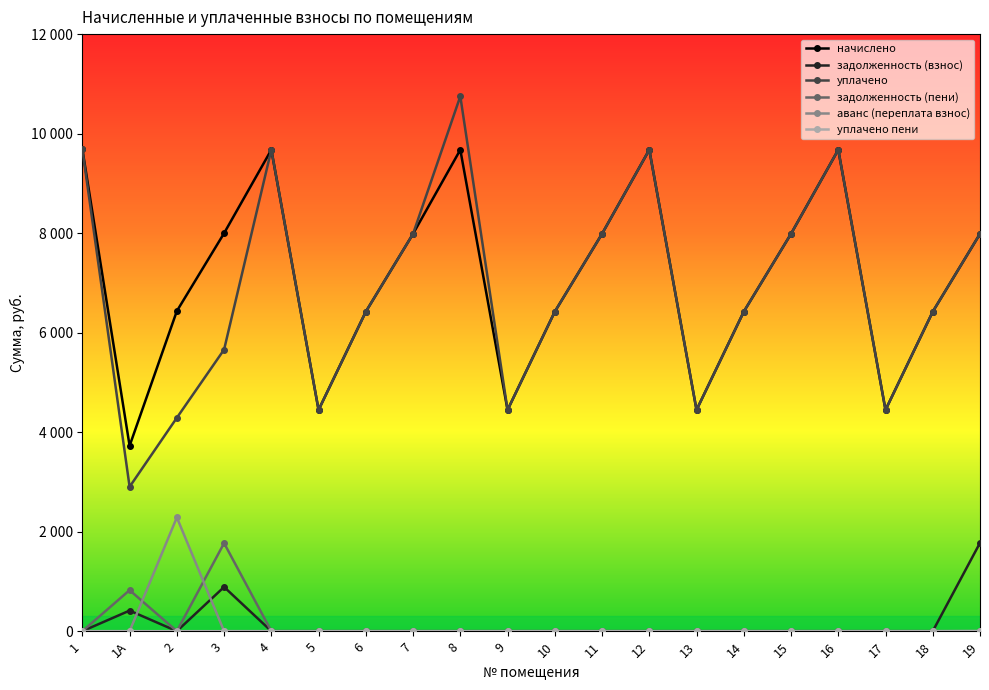

The value of задолженность (взнос) at 10 is -1145.4. True or false?

False